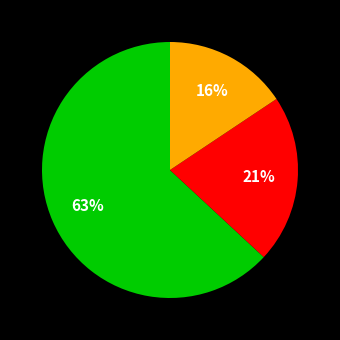

Is there a majority slice in this chart?

Yes